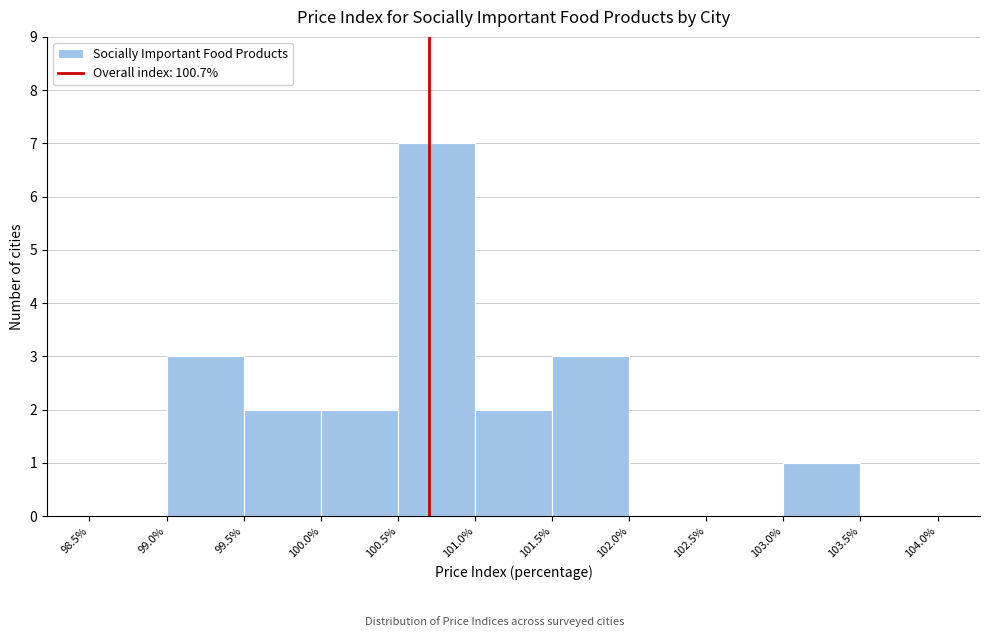

Reading left to right, list every bar in this chart as the range it spans on the x-axis followed by its height. The values are not printed on the chart, so give them approximately, as read against the axis.

98.5% to 99.0%: 0
99.0% to 99.5%: 3
99.5% to 100.0%: 2
100.0% to 100.5%: 2
100.5% to 101.0%: 7
101.0% to 101.5%: 2
101.5% to 102.0%: 3
102.0% to 102.5%: 0
102.5% to 103.0%: 0
103.0% to 103.5%: 1
103.5% to 104.0%: 0